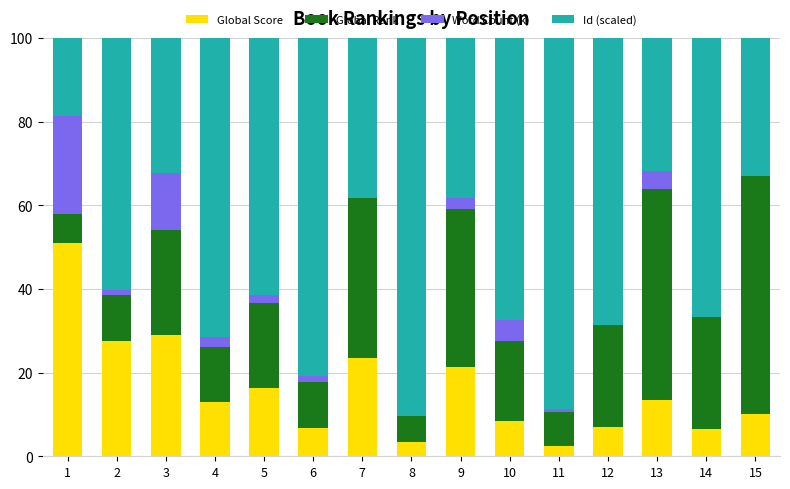

Does the chart contain stacked bars?

Yes